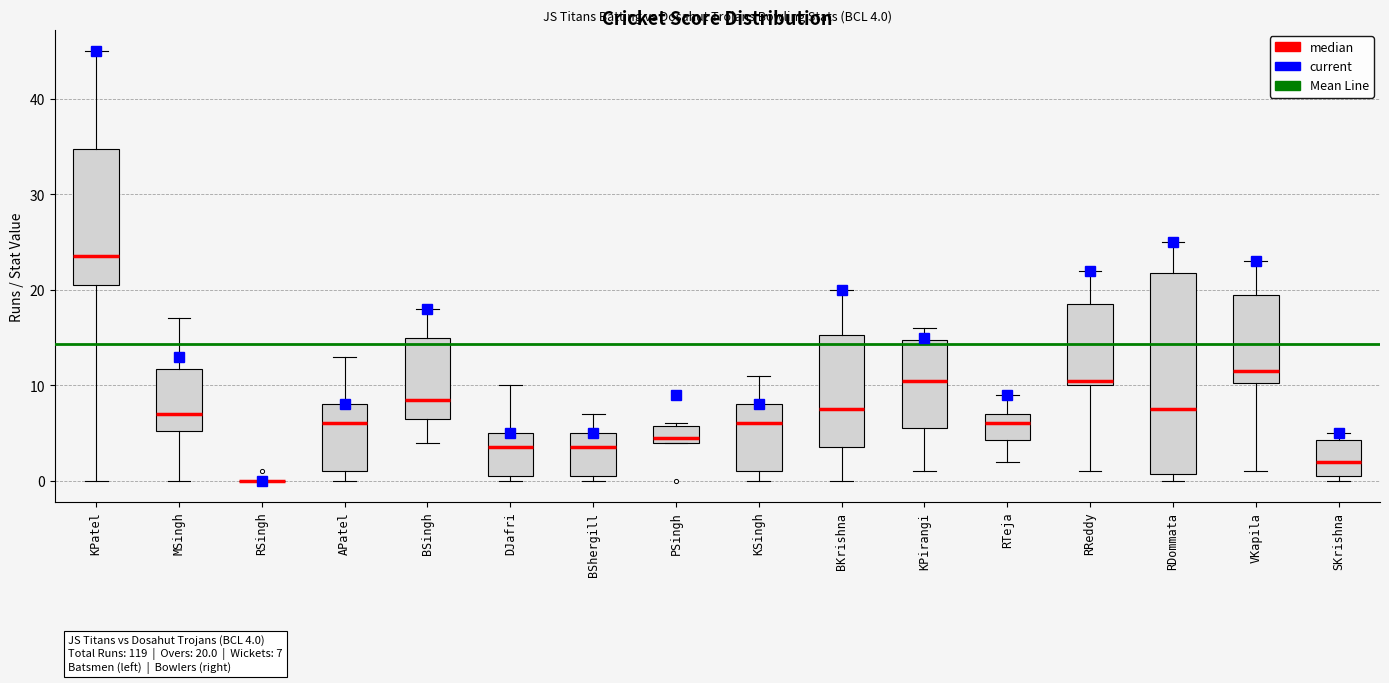

Which box is the tallest, from its lower edge to its upper edge?

RDommata